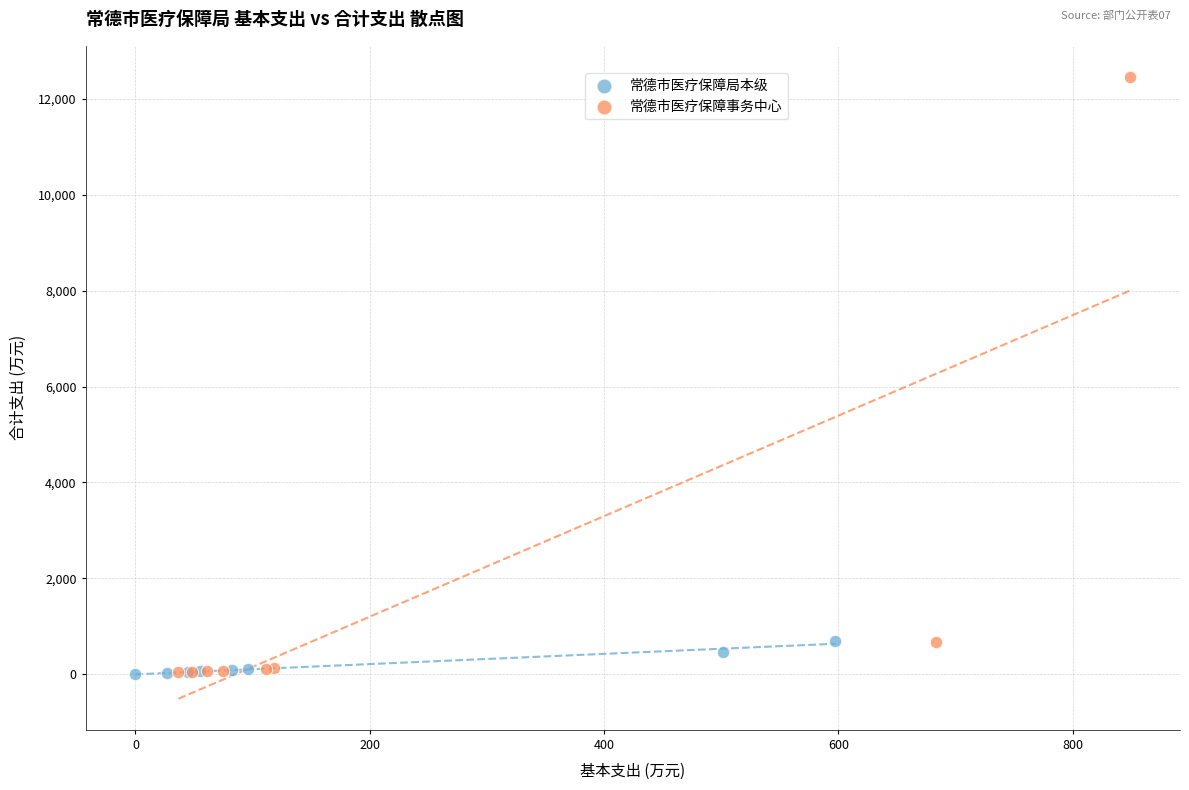

Which series has the widest spread of Y values?

常德市医疗保障事务中心